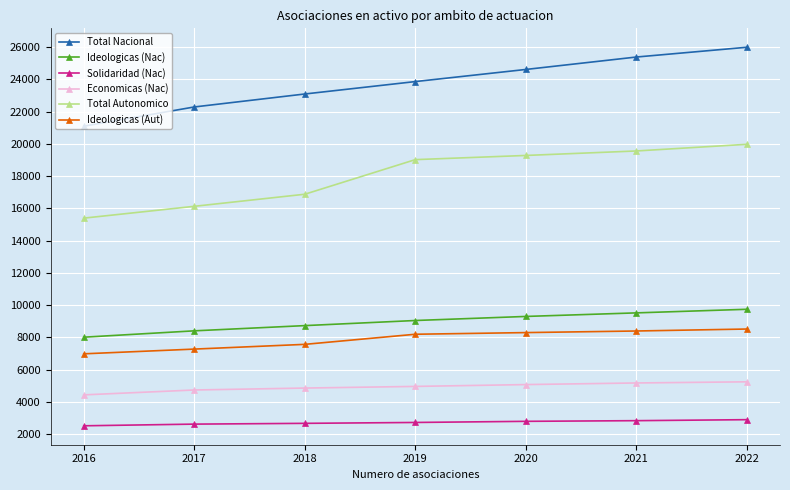

True or false: Ideologicas (Nac) and Total Autonomico cross at least once.

False